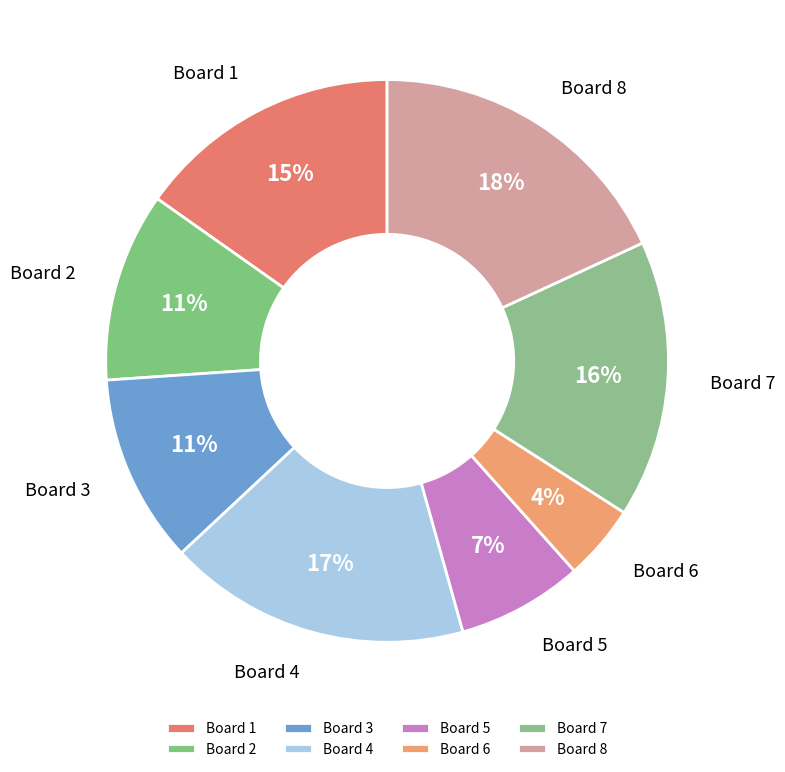

Is the sum of Board 1 and Board 4 greater than half?

No